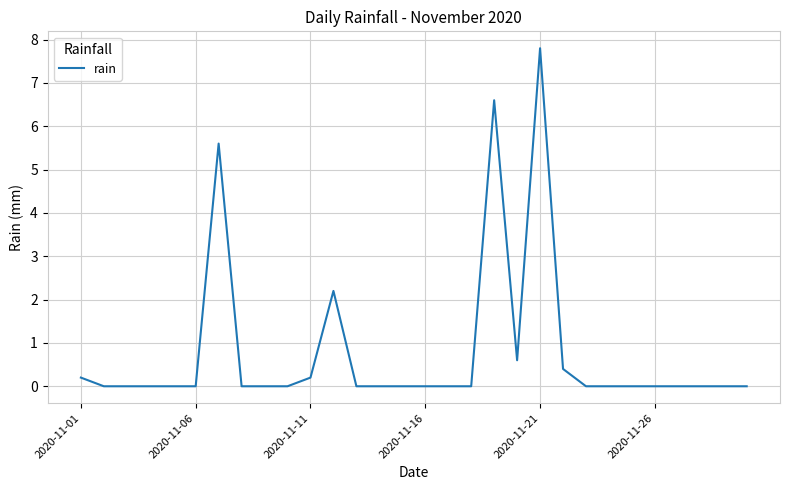

How many lines are shown in the chart?

1